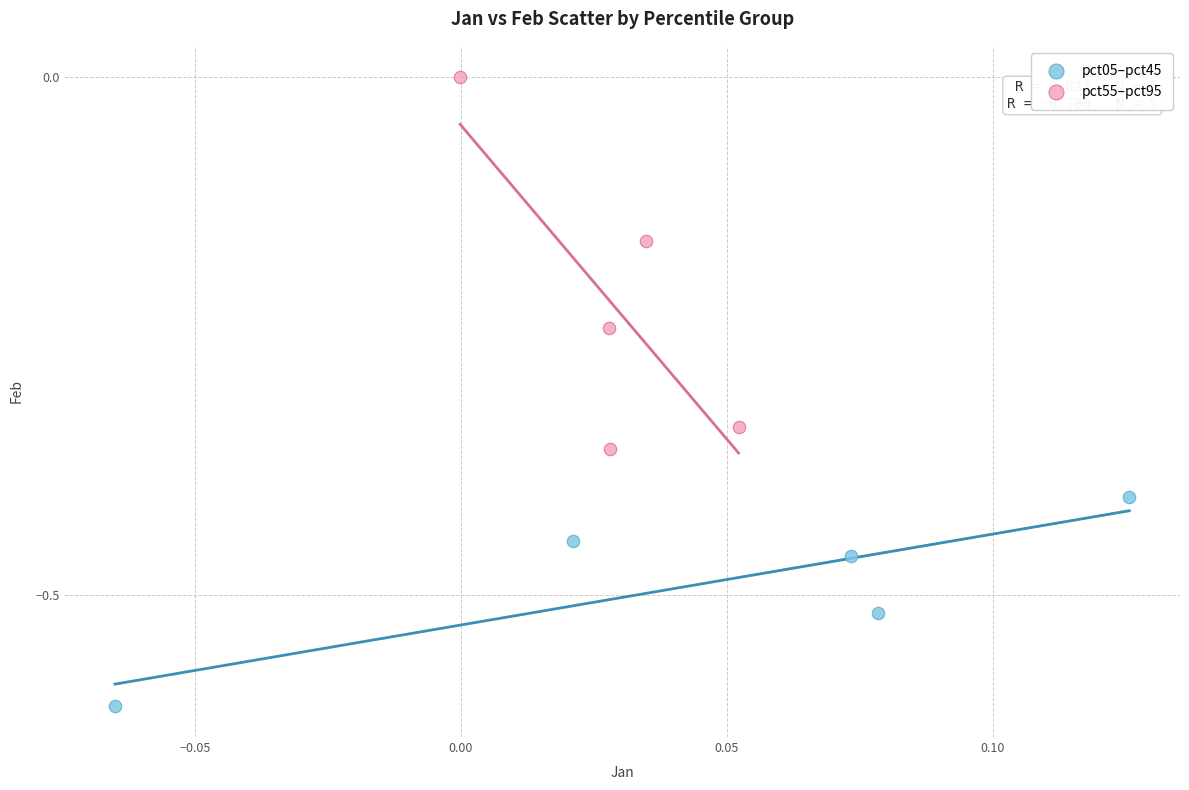

Which series has the widest spread of Y values?

pct55–pct95